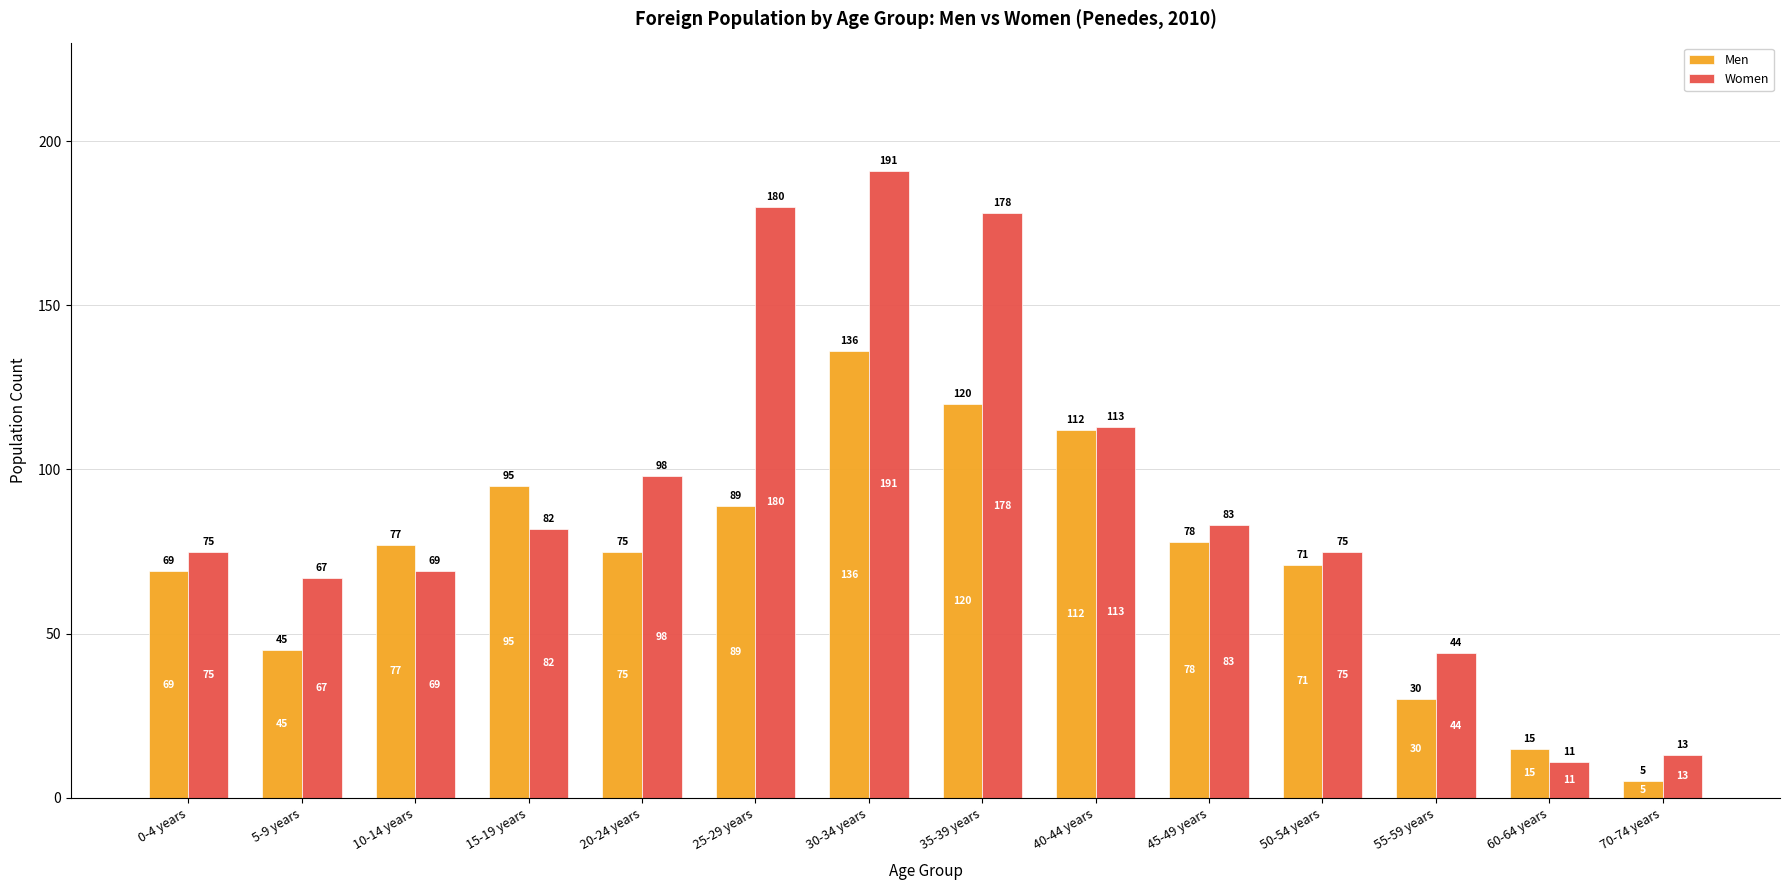

What value does the Women series have at 60-64 years?

11